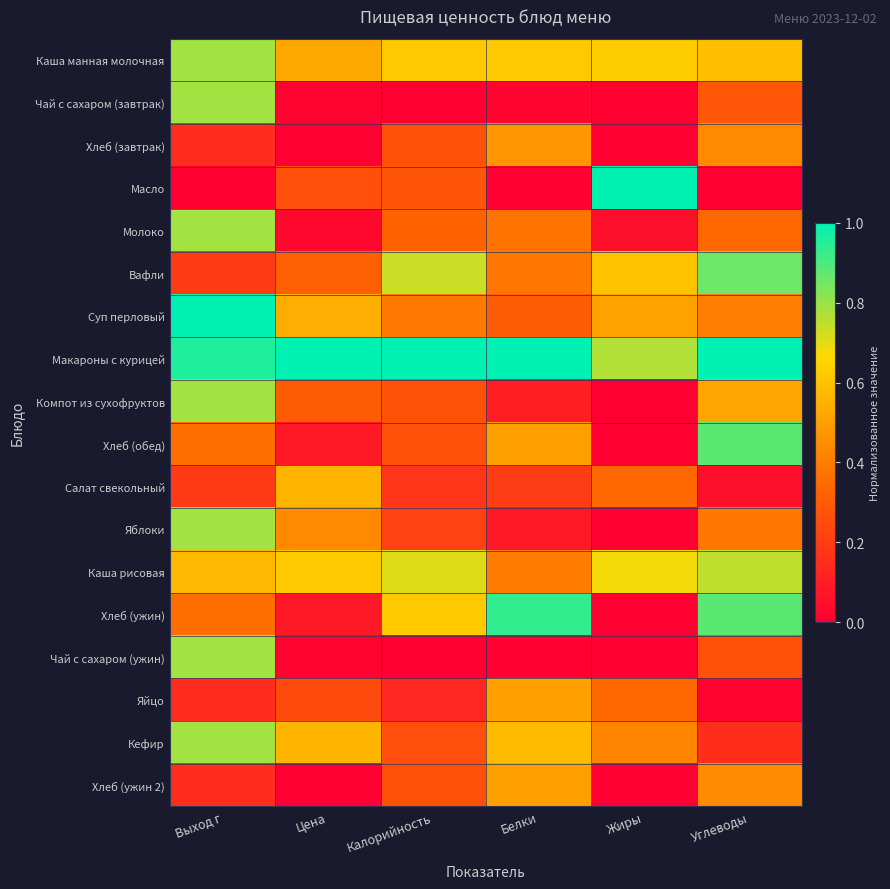

Reading right to left, what are all the values shown in this chart?

Каша манная молочная: Углеводы=0.6	Жиры=0.6	Белки=0.6	Калорийность=0.6	Цена=0.5	Выход г=0.8
Чай с сахаром (завтрак): Углеводы=0.3	Жиры=0.0	Белки=0.0	Калорийность=0.0	Цена=0.0	Выход г=0.8
Хлеб (завтрак): Углеводы=0.4	Жиры=0.0	Белки=0.5	Калорийность=0.3	Цена=0.0	Выход г=0.1
Масло: Углеводы=0.0	Жиры=1.0	Белки=0.0	Калорийность=0.3	Цена=0.3	Выход г=0.0
Молоко: Углеводы=0.3	Жиры=0.1	Белки=0.4	Калорийность=0.3	Цена=0.0	Выход г=0.8
Вафли: Углеводы=0.9	Жиры=0.6	Белки=0.4	Калорийность=0.7	Цена=0.3	Выход г=0.2
Суп перловый: Углеводы=0.4	Жиры=0.5	Белки=0.3	Калорийность=0.4	Цена=0.5	Выход г=1.0
Макароны с курицей: Углеводы=1.0	Жиры=0.8	Белки=1.0	Калорийность=1.0	Цена=1.0	Выход г=1.0
Компот из сухофруктов: Углеводы=0.5	Жиры=0.0	Белки=0.1	Калорийность=0.3	Цена=0.3	Выход г=0.8
Хлеб (обед): Углеводы=0.9	Жиры=0.0	Белки=0.5	Калорийность=0.3	Цена=0.1	Выход г=0.4
Салат свекольный: Углеводы=0.1	Жиры=0.3	Белки=0.2	Калорийность=0.2	Цена=0.6	Выход г=0.2
Яблоки: Углеводы=0.4	Жиры=0.0	Белки=0.1	Калорийность=0.2	Цена=0.4	Выход г=0.8
Каша рисовая: Углеводы=0.7	Жиры=0.7	Белки=0.4	Калорийность=0.7	Цена=0.6	Выход г=0.6
Хлеб (ужин): Углеводы=0.9	Жиры=0.0	Белки=0.9	Калорийность=0.6	Цена=0.1	Выход г=0.4
Чай с сахаром (ужин): Углеводы=0.3	Жиры=0.0	Белки=0.0	Калорийность=0.0	Цена=0.0	Выход г=0.8
Яйцо: Углеводы=0.0	Жиры=0.3	Белки=0.5	Калорийность=0.1	Цена=0.2	Выход г=0.1
Кефир: Углеводы=0.2	Жиры=0.4	Белки=0.6	Калорийность=0.3	Цена=0.6	Выход г=0.8
Хлеб (ужин 2): Углеводы=0.4	Жиры=0.0	Белки=0.5	Калорийность=0.3	Цена=0.0	Выход г=0.1